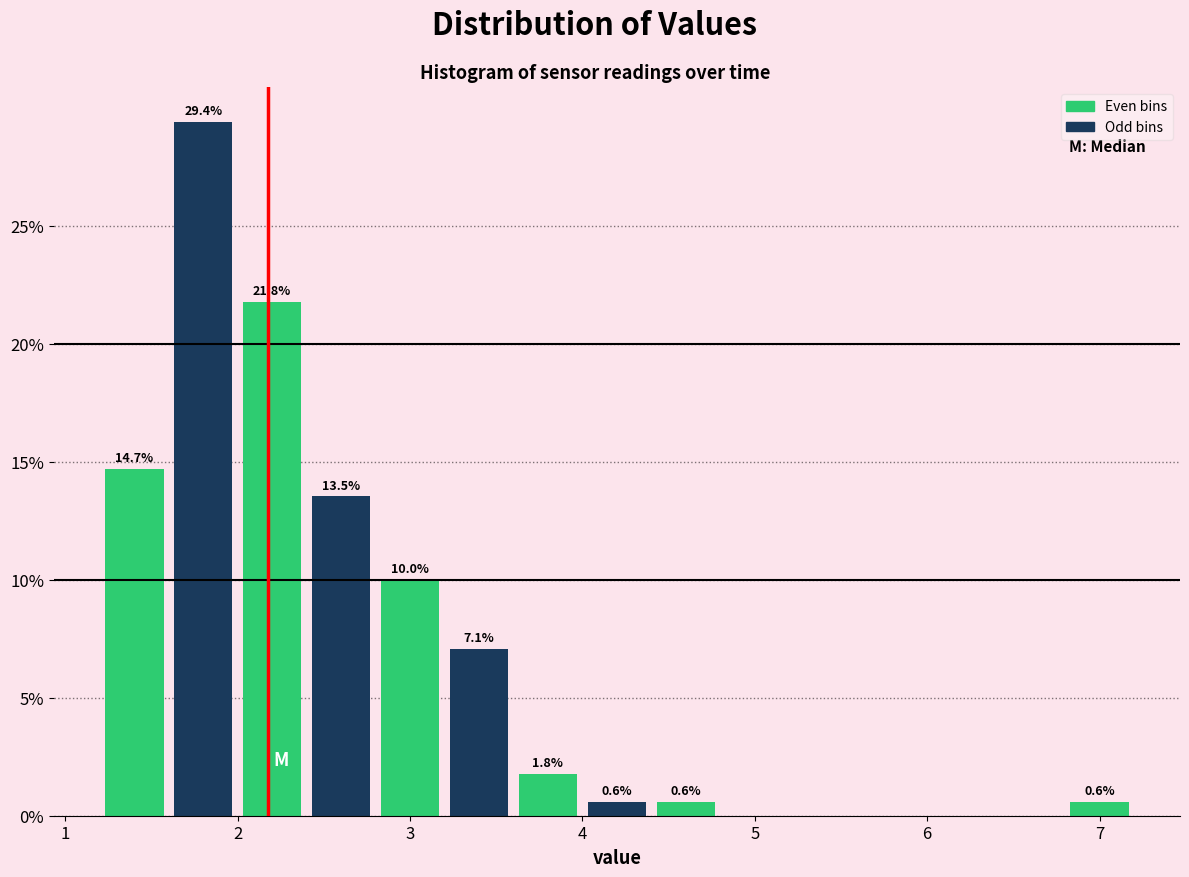

Over which range of the x-axis is the bar tallest?

1.6 to 2.0